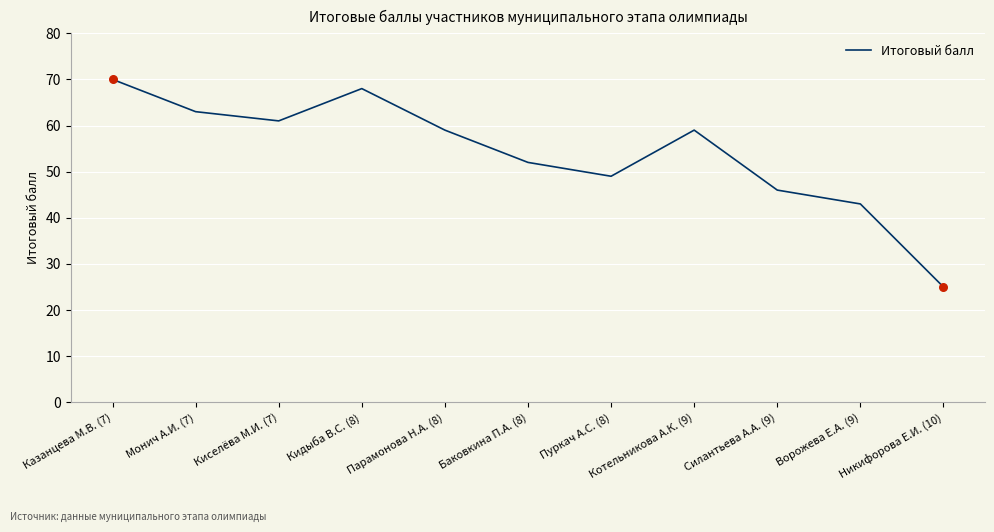

What is the ratio of the value at Баковкина П.А. (8) to the value at Силантьева А.А. (9)?

1.1